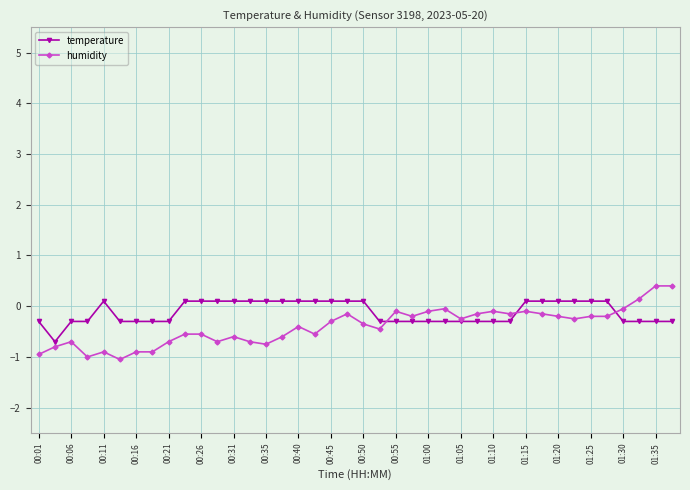

At how many categories does at least one series exceed 0?

22